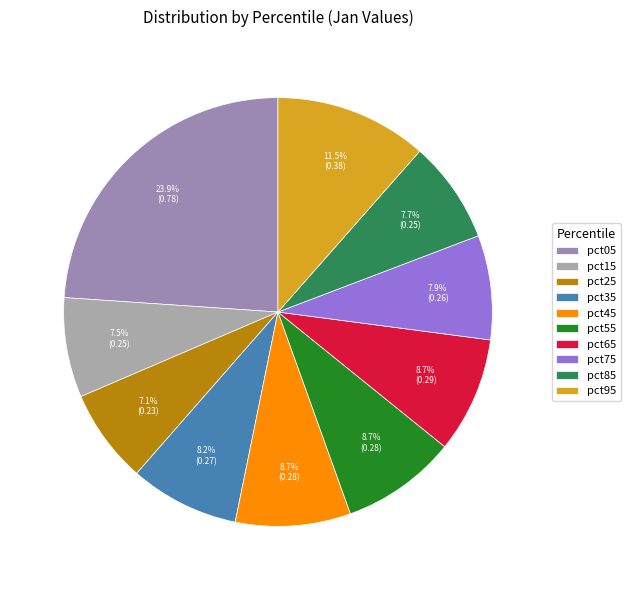

How many slices are in this pie chart?

10